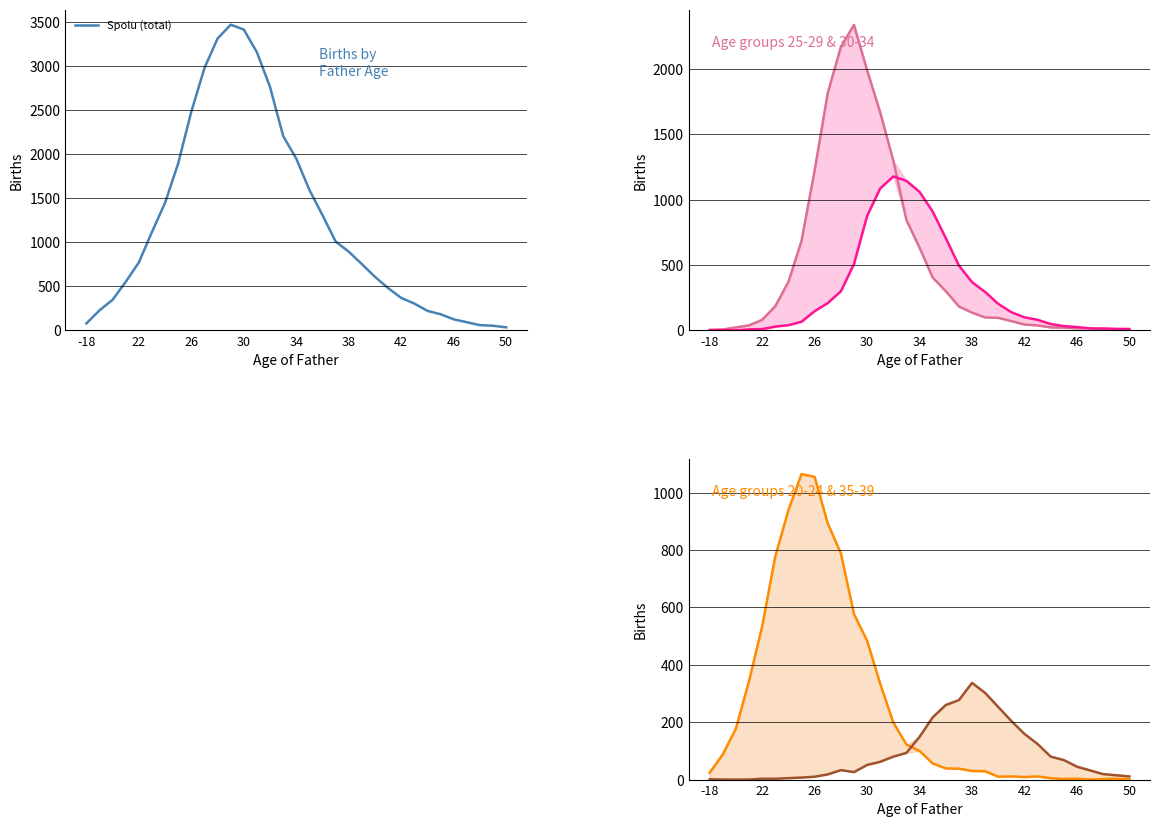

What is the maximum value for Spolu (total)?

3470